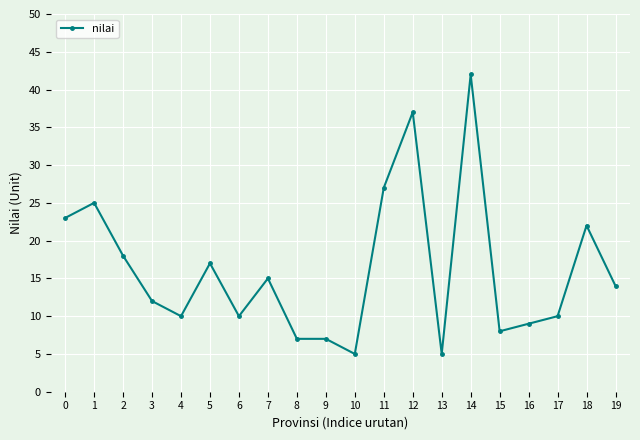

What is the value of the 16th point from the left?

8